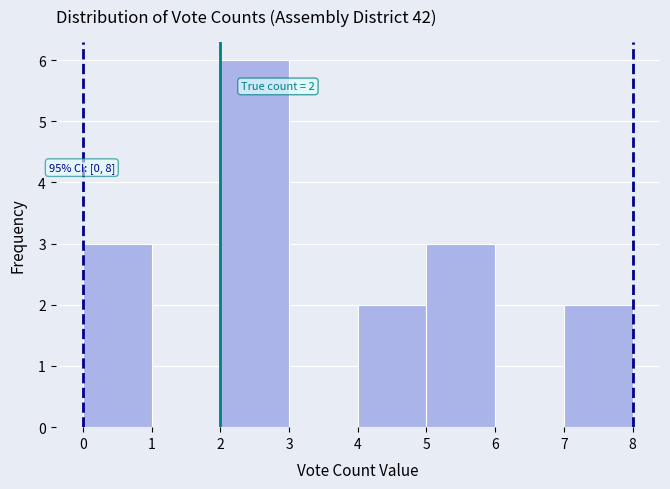

Over which range of the x-axis is the bar tallest?

2 to 3